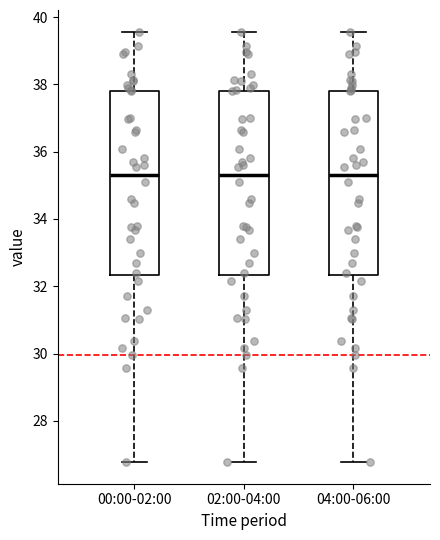

Reading left to right, transcribe this box plot: for each box, give where its median line is, the range the box spans, and where its two whiskers end, as read against the y-axis. The values are not printed on the chart, so give them approximately, as read against the axis.

00:00-02:00: median 35.4, box 32.4 to 37.8, whiskers 26.8 to 39.6
02:00-04:00: median 35.4, box 32.4 to 37.8, whiskers 26.8 to 39.6
04:00-06:00: median 35.4, box 32.4 to 37.8, whiskers 26.8 to 39.6